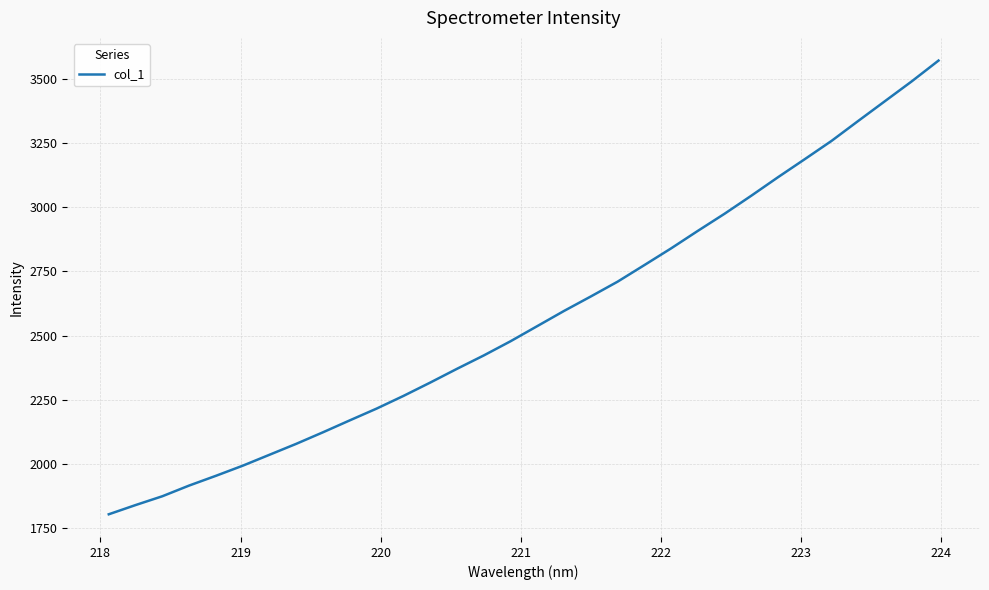

What is the smallest value displayed?

1805.0